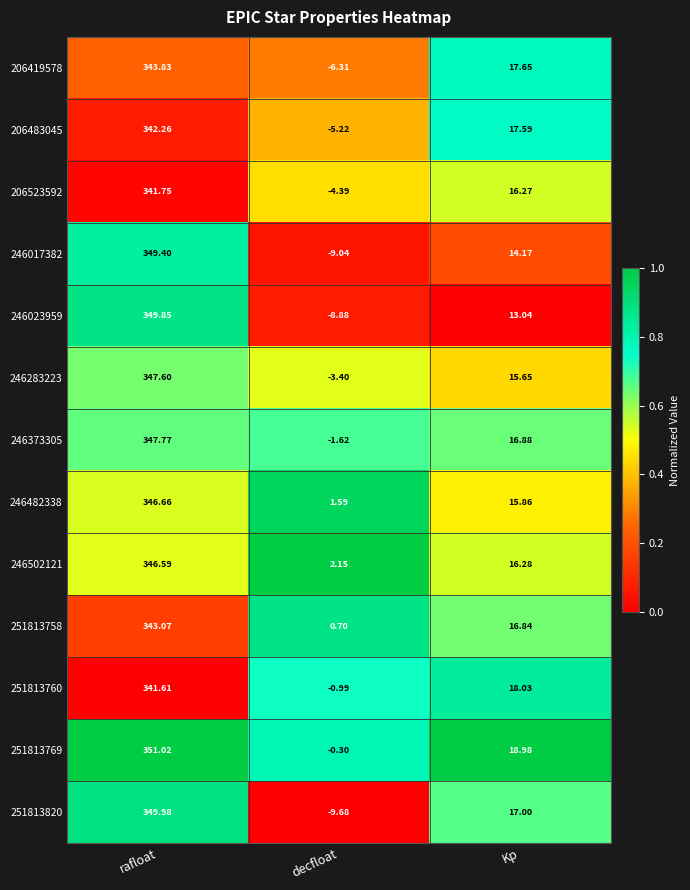

Where does the 251813820 series first go above 17?

rafloat